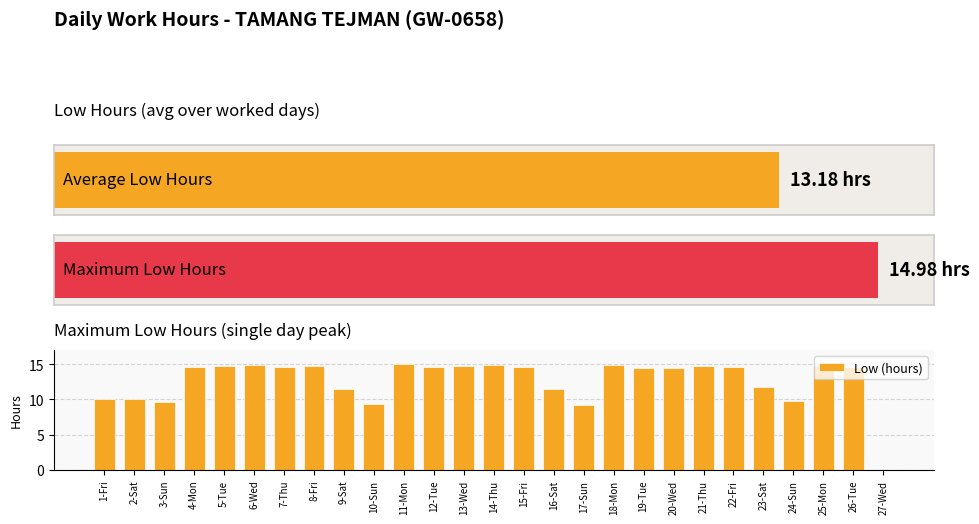

List the labels in order of value, largest first.

11-Mon, 6-Wed, 18-Mon, 14-Thu, 8-Fri, 21-Thu, 25-Mon, 13-Wed, 5-Tue, 12-Tue, 22-Fri, 7-Thu, 15-Fri, 4-Mon, 26-Tue, 20-Wed, 19-Tue, 23-Sat, 9-Sat, 16-Sat, 2-Sat, 1-Fri, 24-Sun, 3-Sun, 10-Sun, 17-Sun, 27-Wed